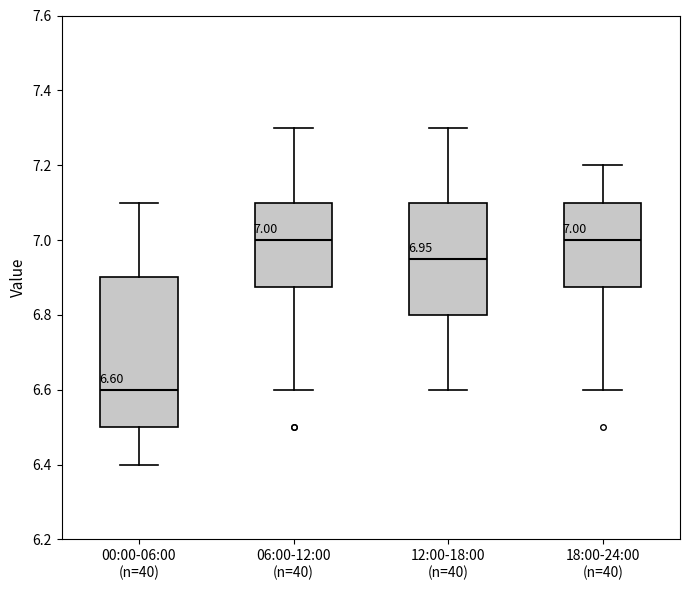

Comparing the boxes themselves (not the whiskers), which one is the tallest?

00:00-06:00 (n=40)